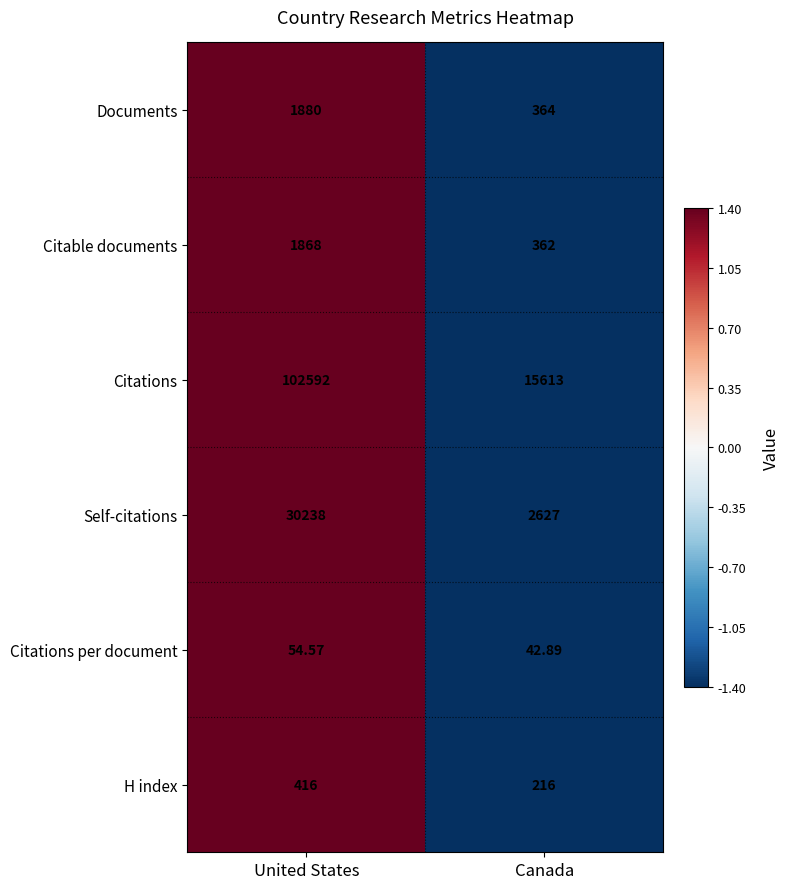

At which category is the sum across all series the highest?

United States